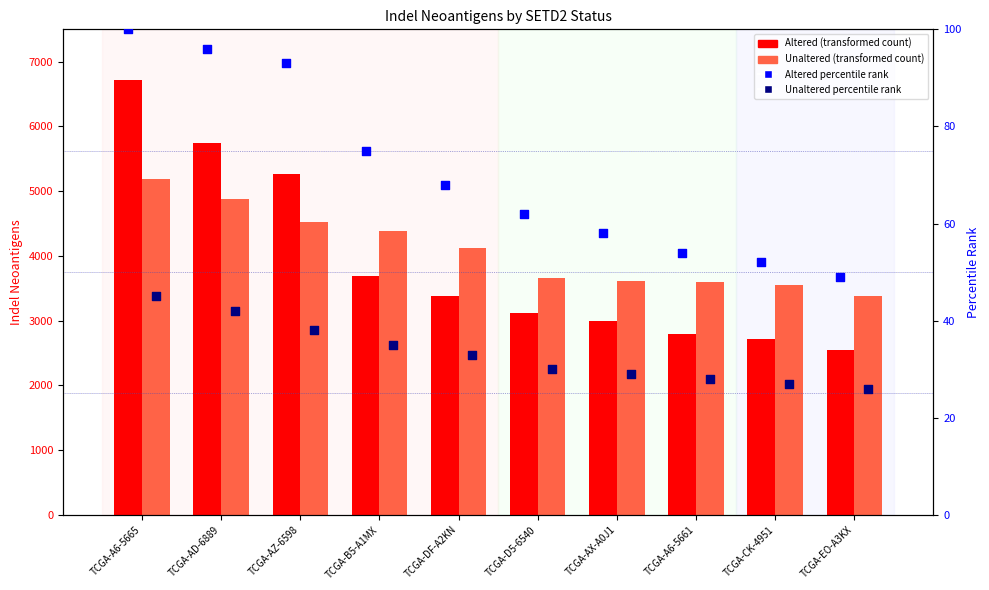

Which series reaches the minimum Y coordinate?

Unaltered percentile rank